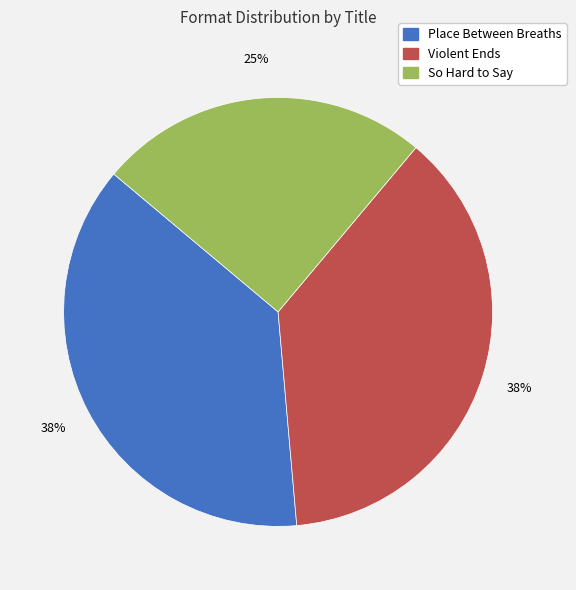

Between Place Between Breaths and So Hard to Say, which is larger?

Place Between Breaths